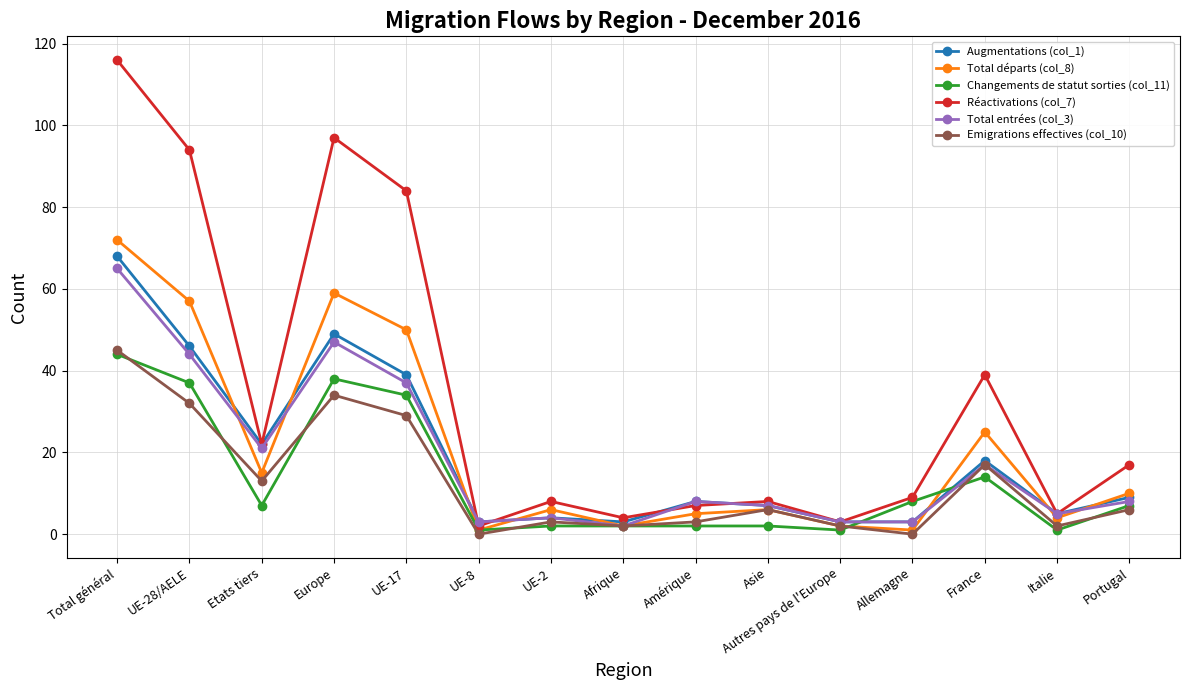

How many categories are shown in the chart?

15